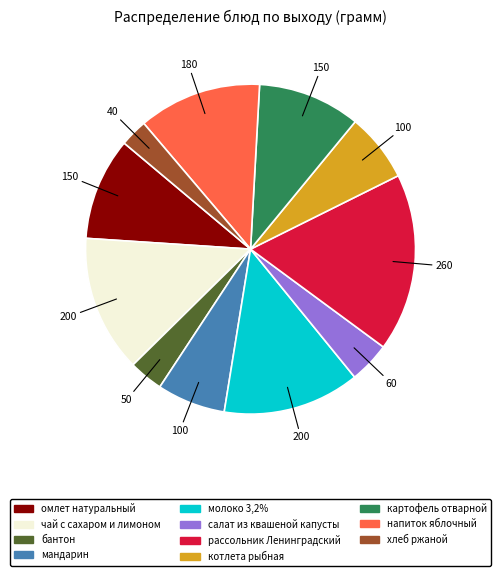

Do напиток яблочный and котлета рыбная together represent more than half of the pie?

No